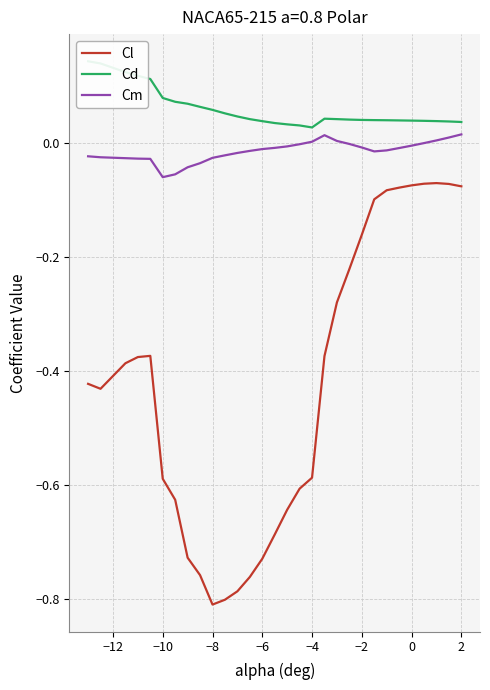

True or false: Cm and Cl cross at least once.

False